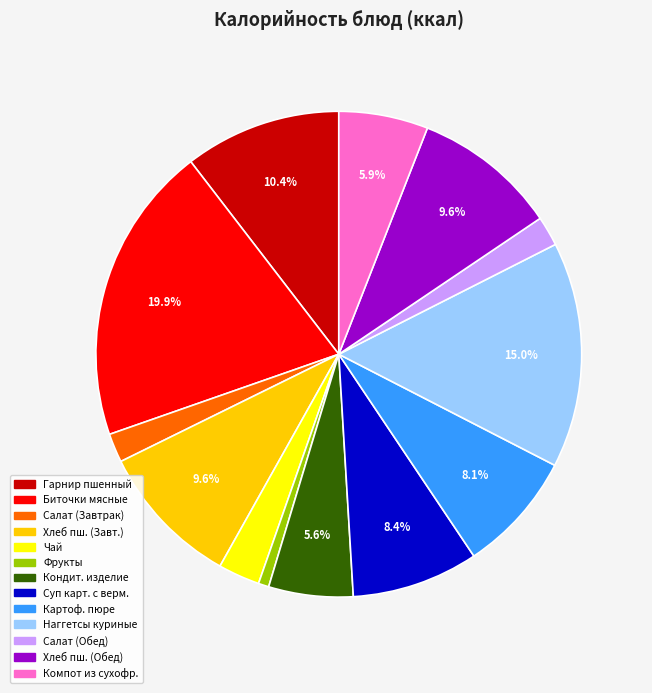

Does Суп карт. с верм. account for over 50% of the chart?

No